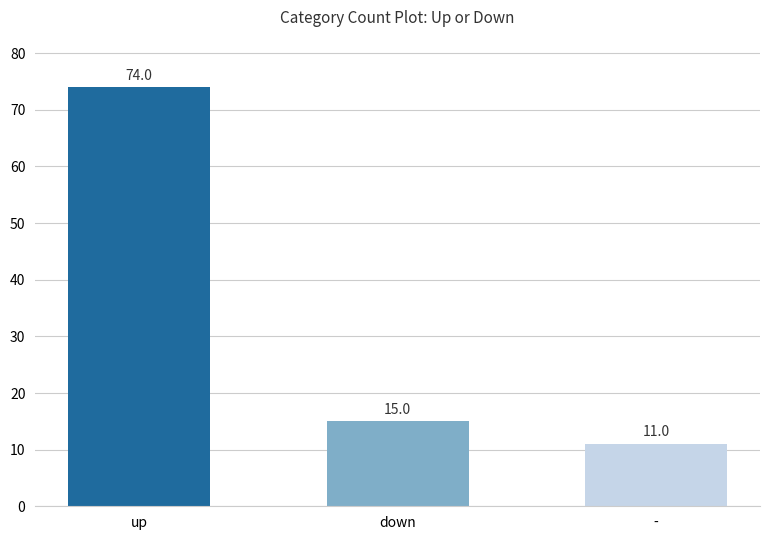

Does the chart contain any negative values?

No